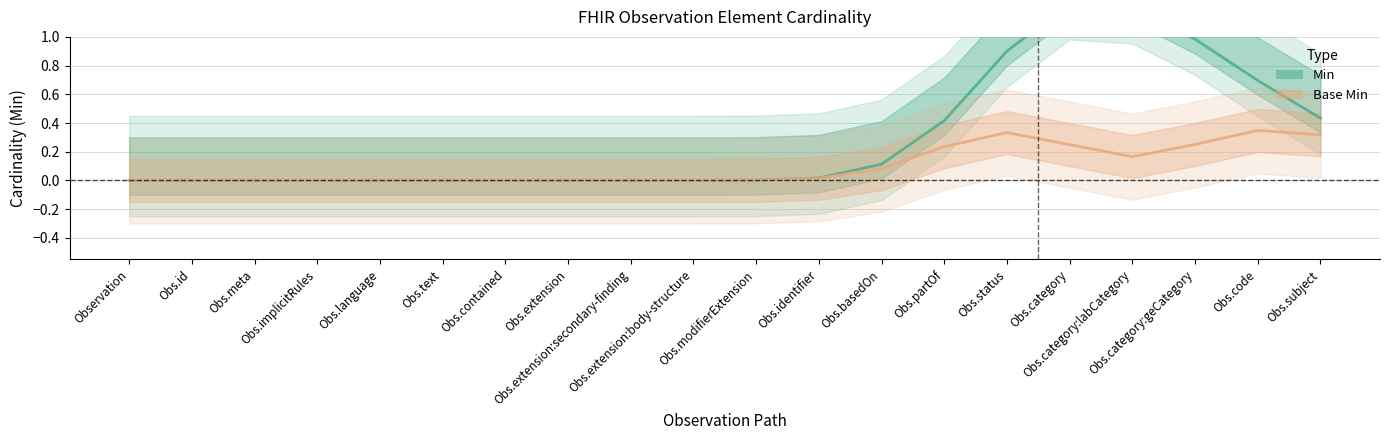

At Obs.category:geCategory, list the series in order from largest to smallest.

Min, Base Min